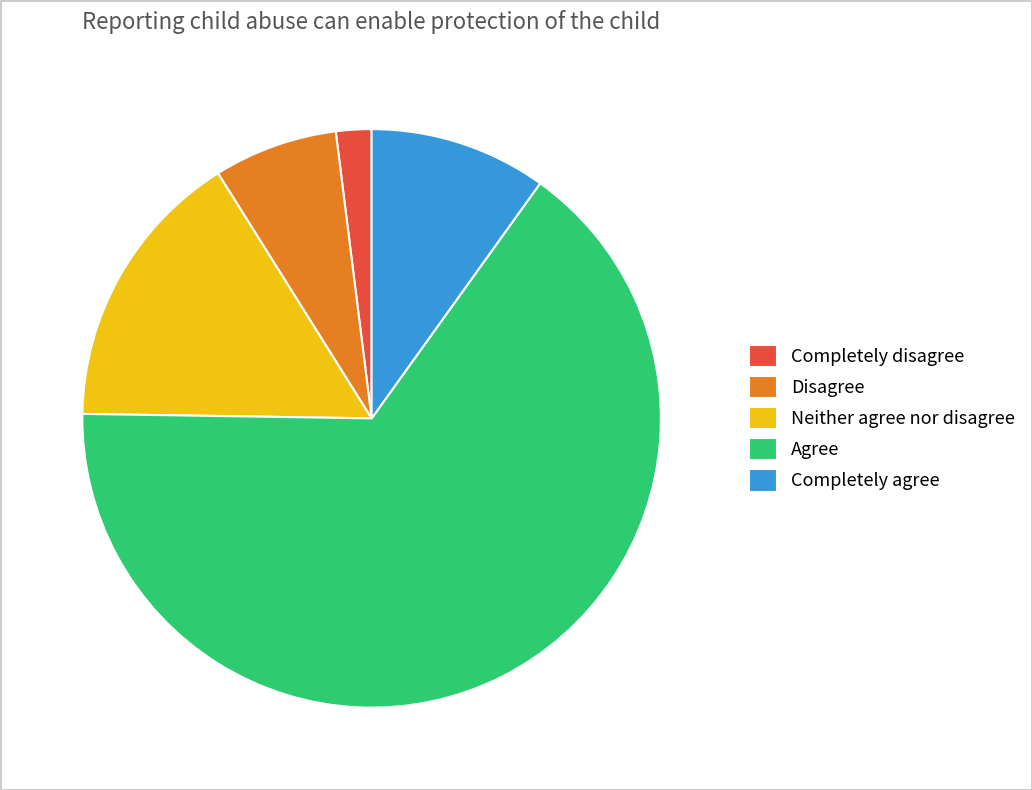

Is the sum of Agree and Neither agree nor disagree greater than half?

Yes